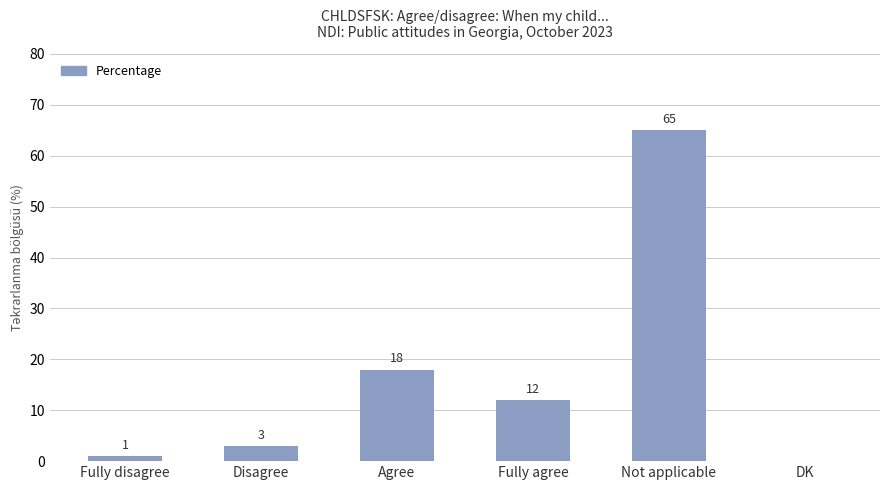

The value at Not applicable is 65. True or false?

True